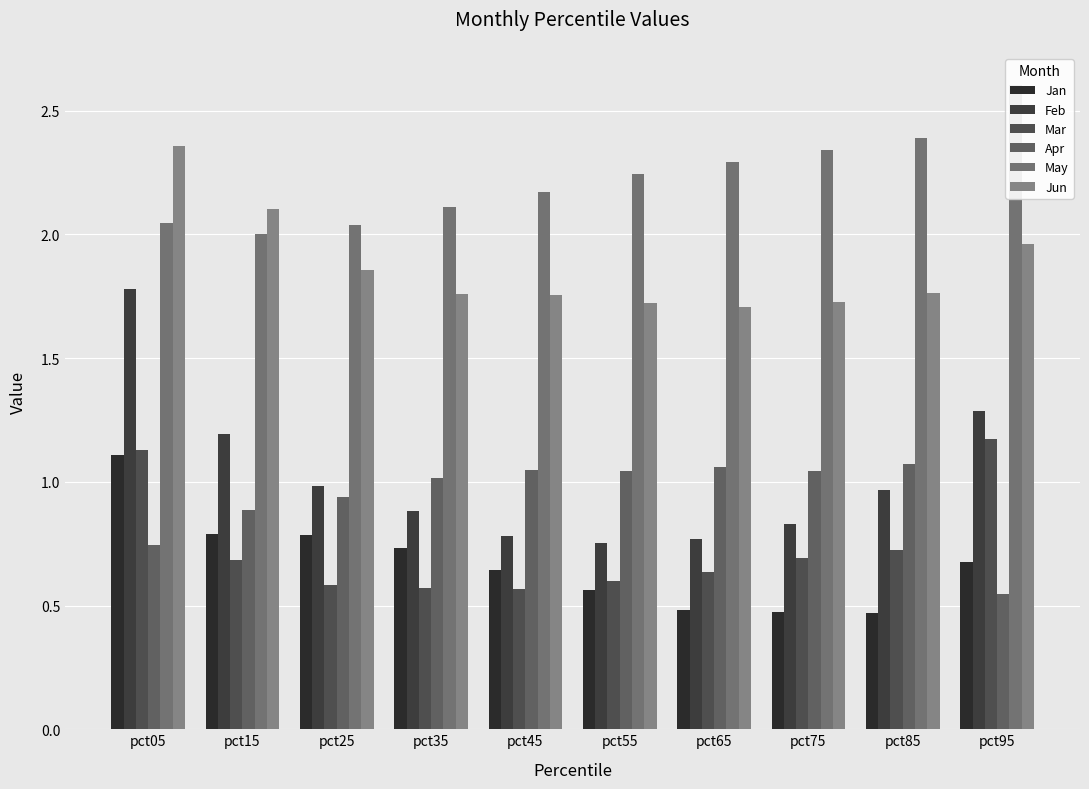

What is the sum of the Feb values at pct95 and pct65?

2.1